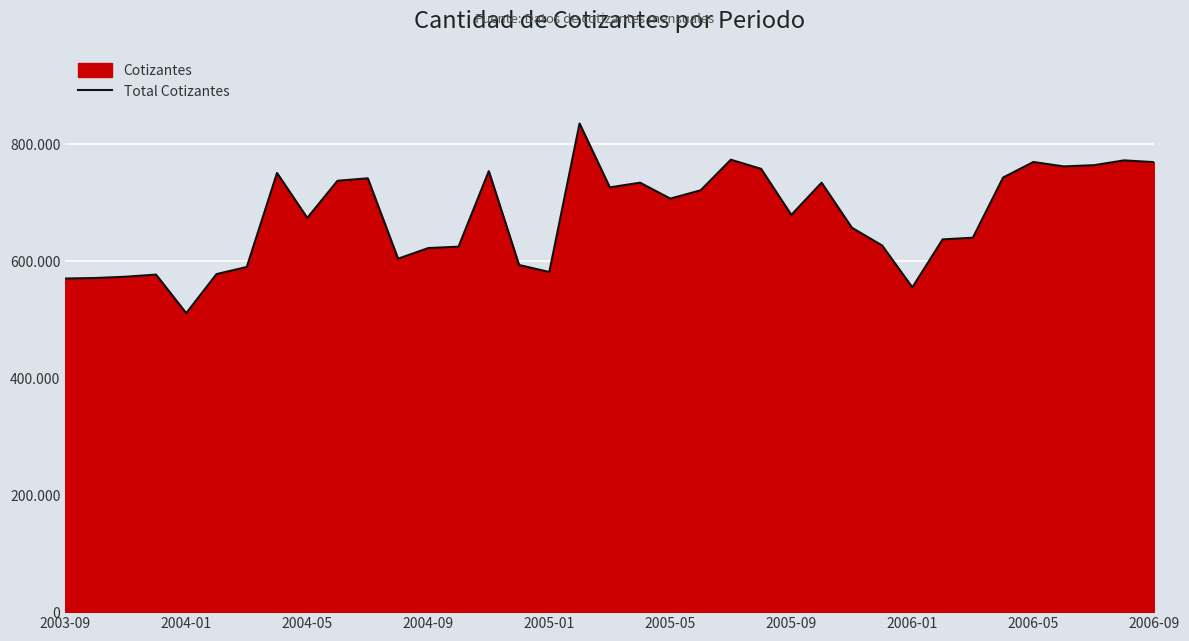

How many categories are shown in the chart?

37